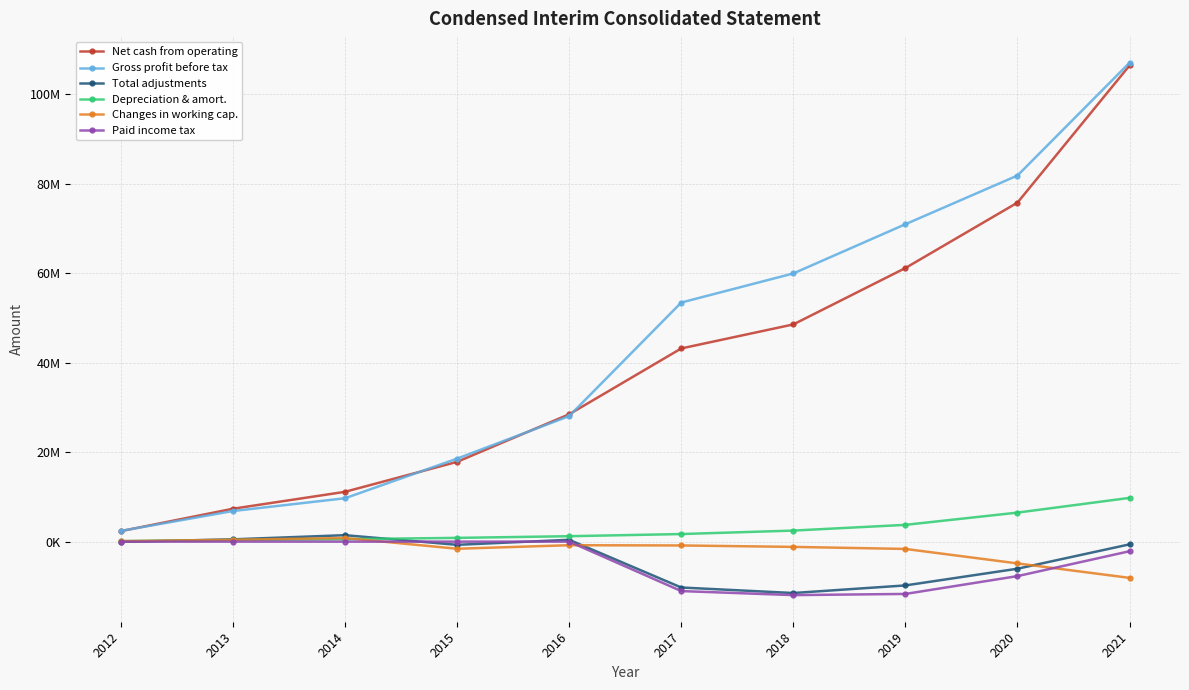

Does the chart have visible grid lines?

Yes